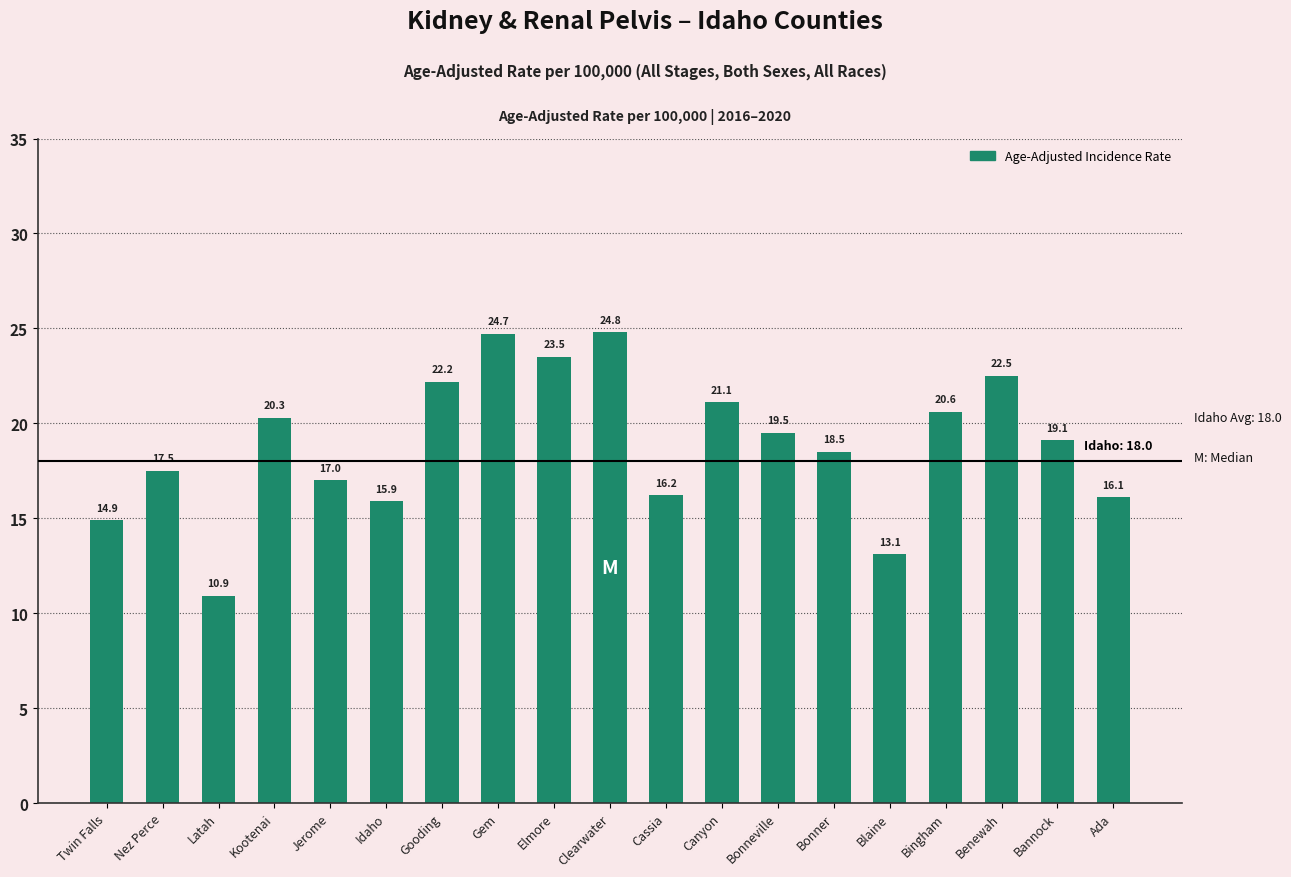

The chart shows a value of 16.2 at Cassia. True or false?

True